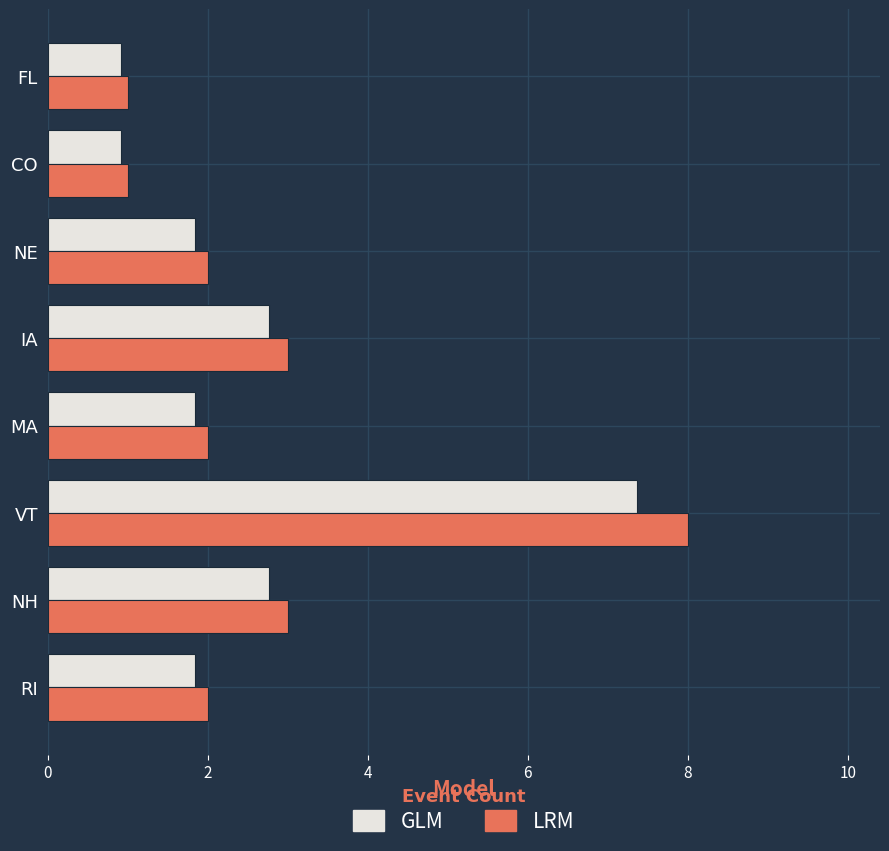

Is the value of LRM at FL greater than the value of GLM at NE?

No